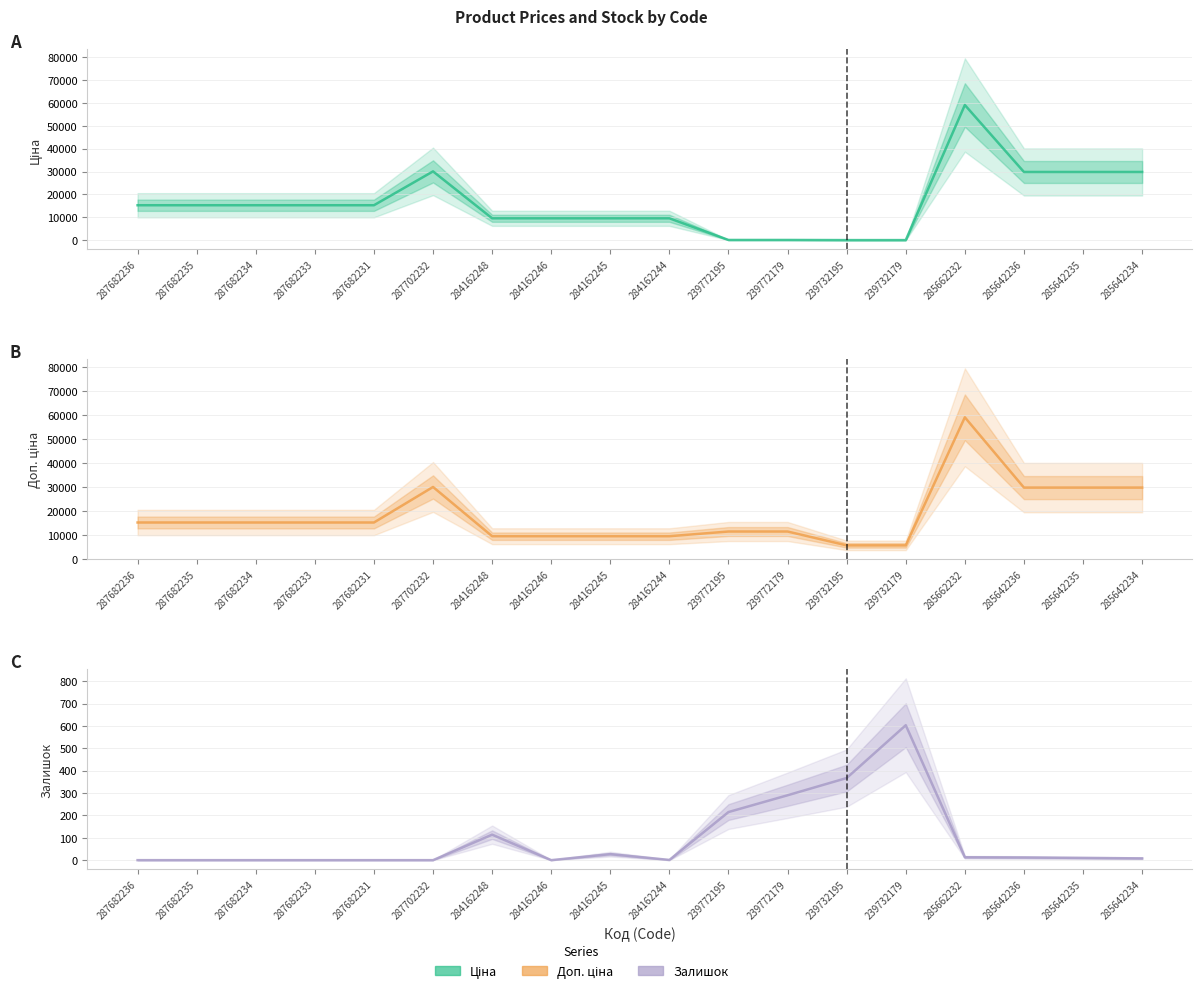

True or false: Залишок and Доп. ціна cross at least once.

False